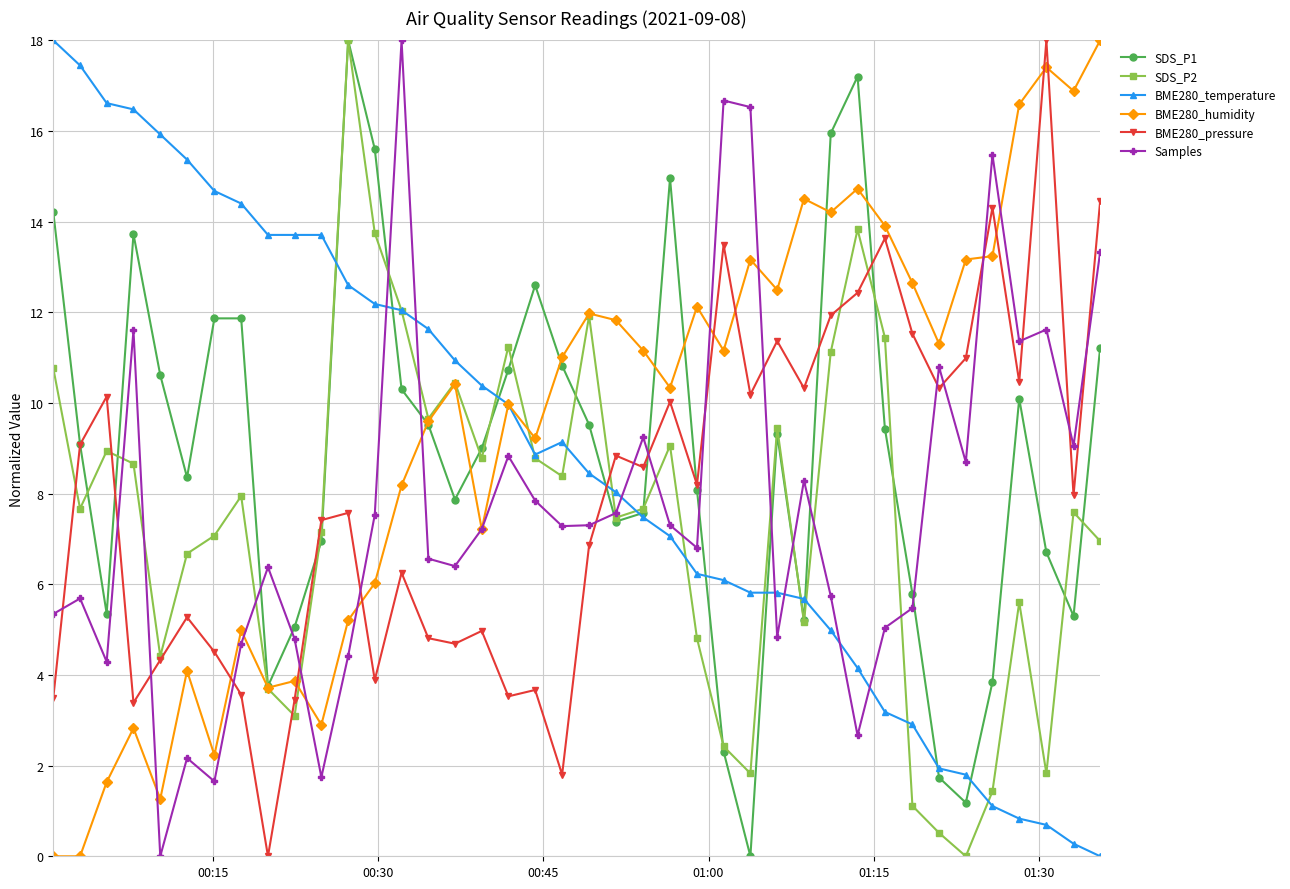

What is the value of the SDS_P1 point at the 11th from the left?

6.9